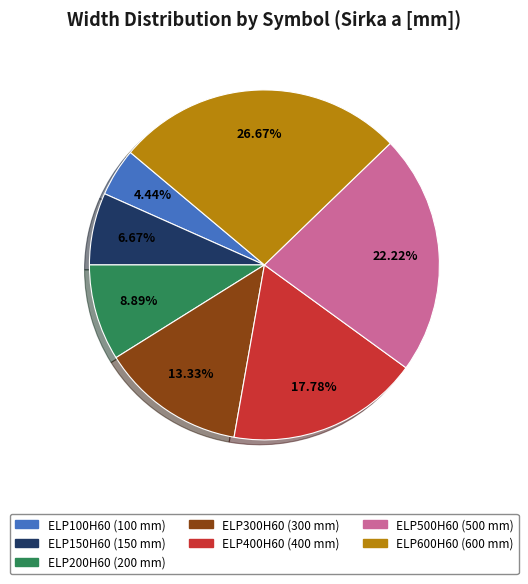

Is there a majority slice in this chart?

No